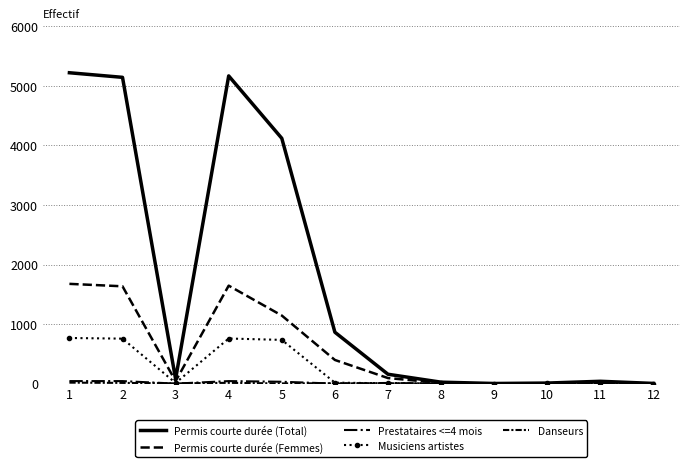

What are all the series names shown in the legend?

Permis courte durée (Total), Permis courte durée (Femmes), Prestataires <=4 mois, Musiciens artistes, Danseurs